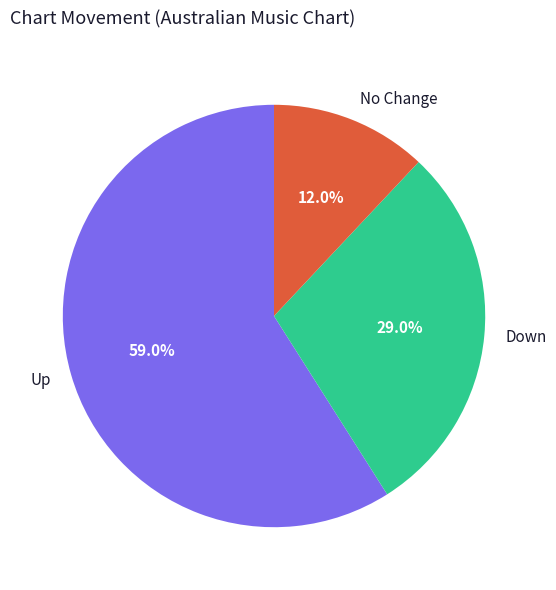

Which slice is the smallest?

No Change